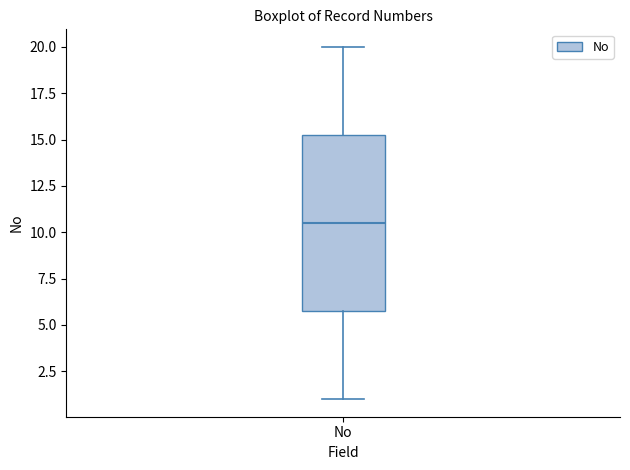

Read this box plot against the y-axis: the position of the median line, the range covered by the box, and the ends of both whiskers. The values are not printed on the chart, so give them approximately, as read against the axis.

median 10.5, box 6.0 to 15.5, whiskers 1.0 to 20.0